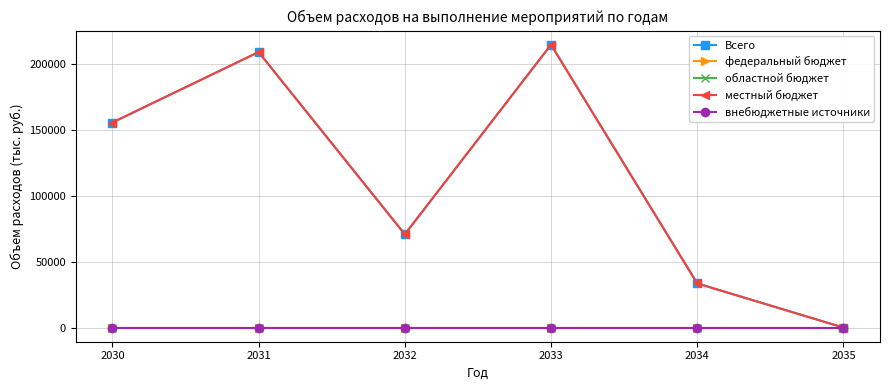

Is this an area chart (filled region under the line)?

No